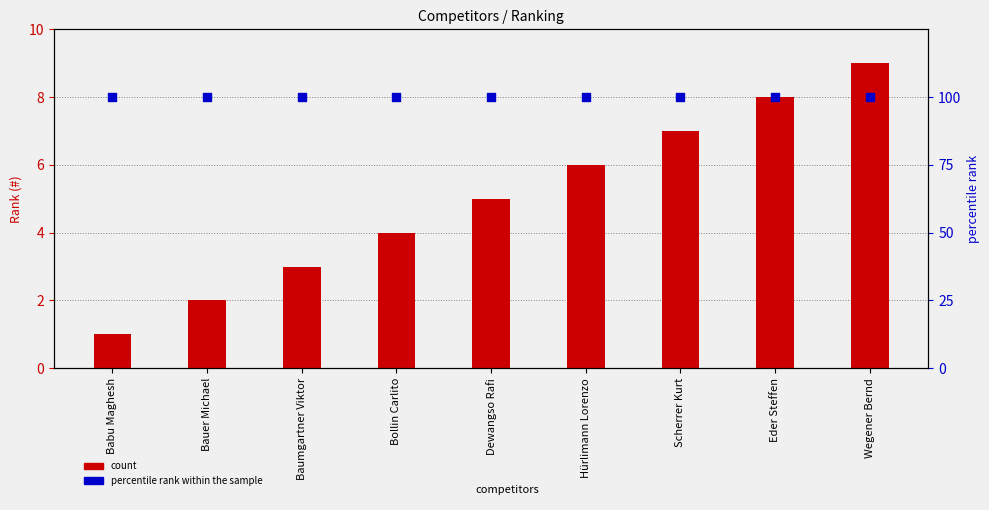

What are all the series names shown in the legend?

count, percentile rank within the sample